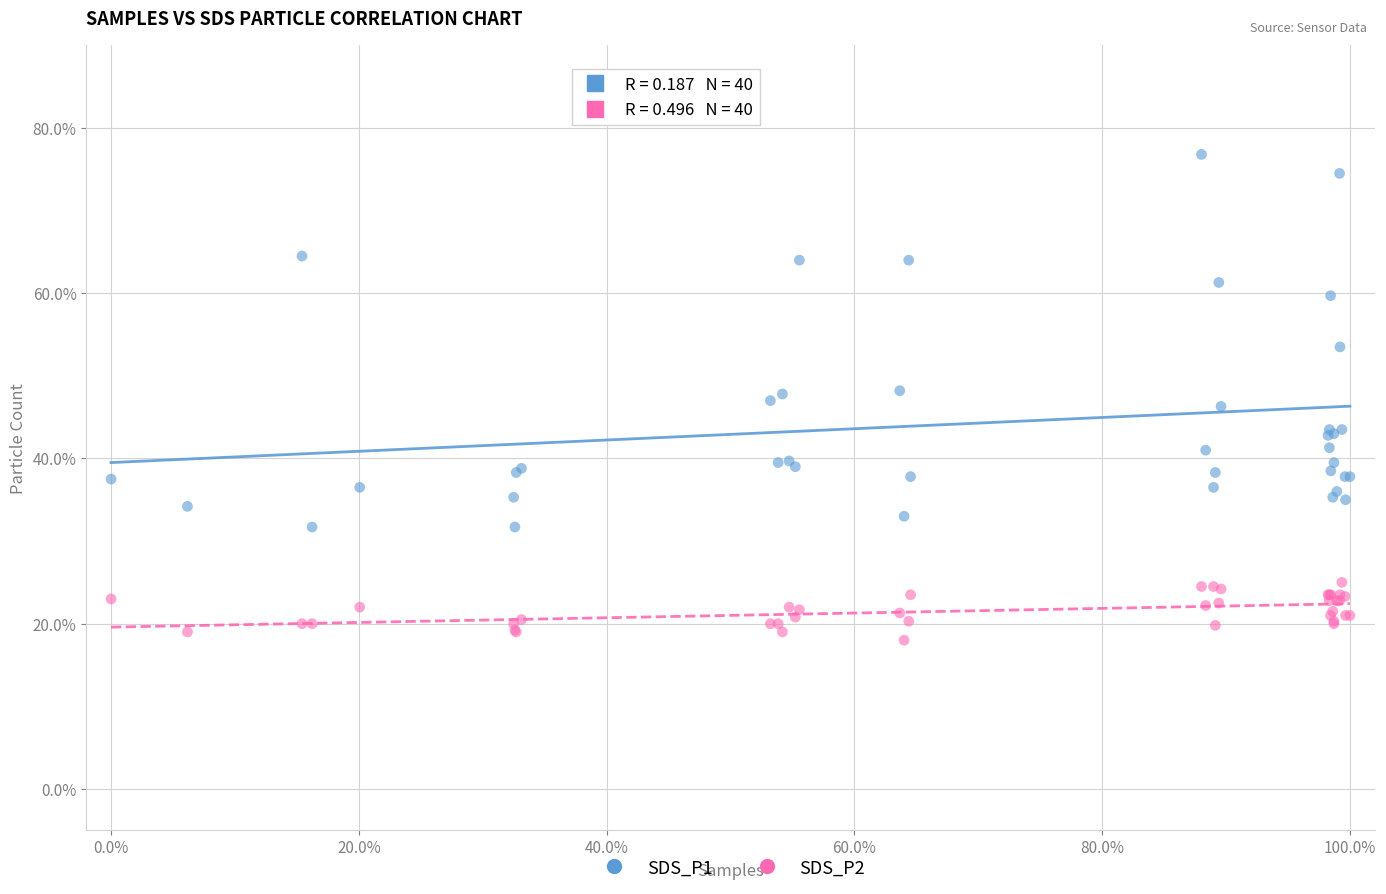

Which series has the largest Y range (max minus min)?

SDS_P1